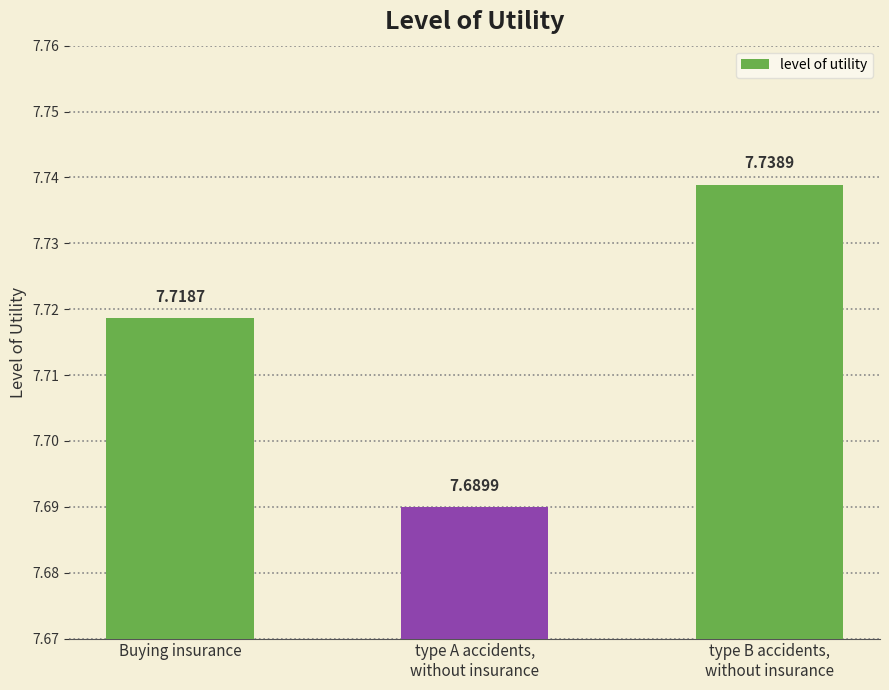

Rank the categories by value from highest to lowest.

type B accidents,
without insurance, Buying insurance, type A accidents,
without insurance